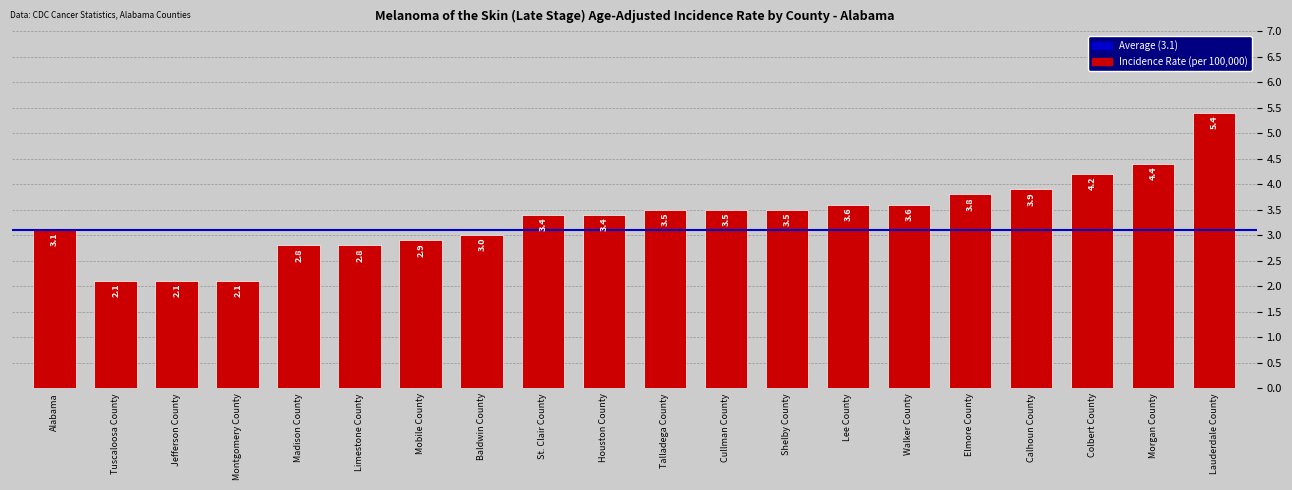

Is it true that the value at St. Clair County is 3.4?

True